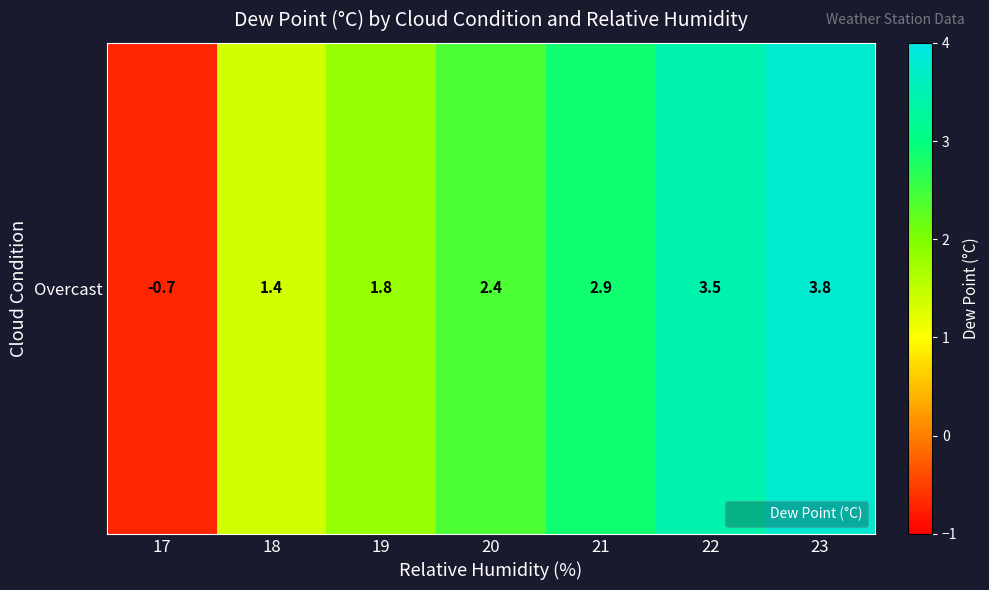

How many categories are shown in the chart?

7